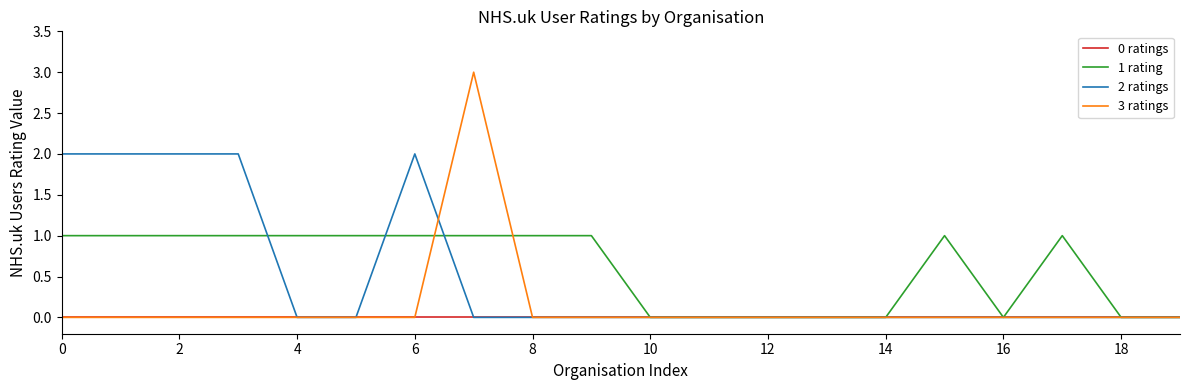

Which series has the largest range (max minus min)?

3 ratings